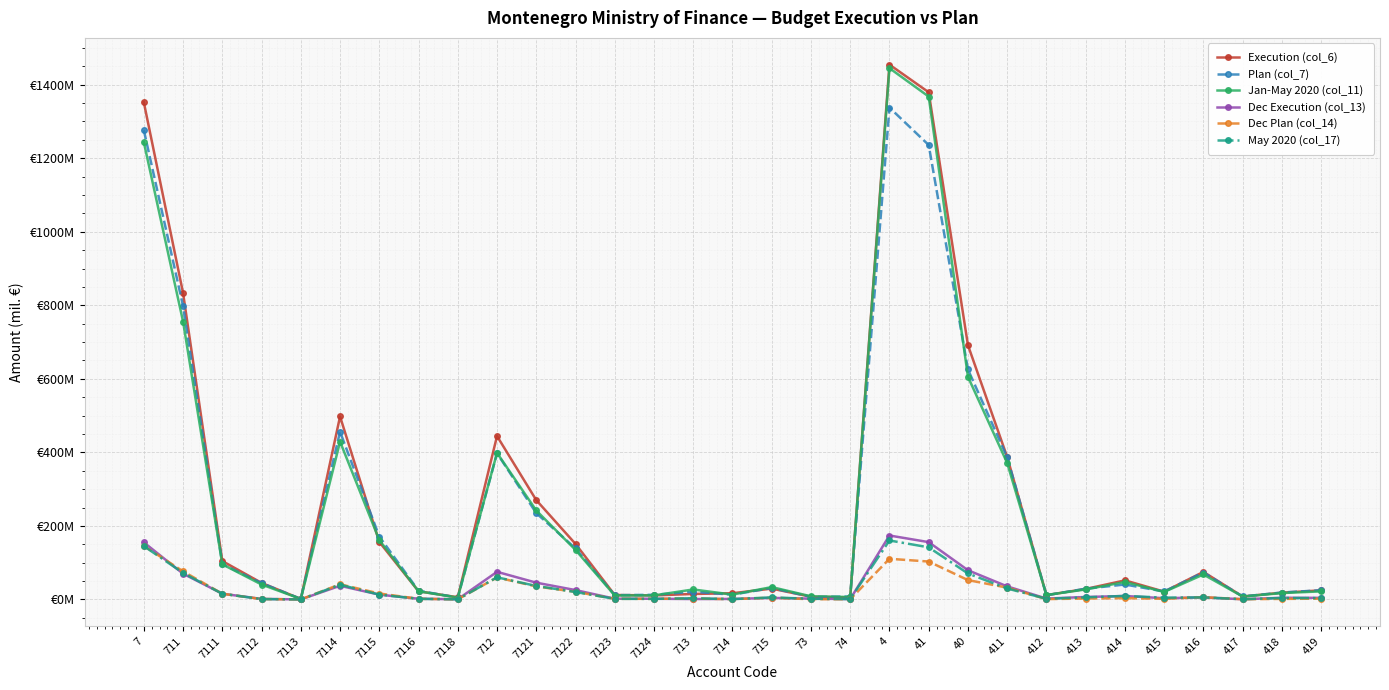

What are all the series names shown in the legend?

Execution (col_6), Plan (col_7), Jan-May 2020 (col_11), Dec Execution (col_13), Dec Plan (col_14), May 2020 (col_17)